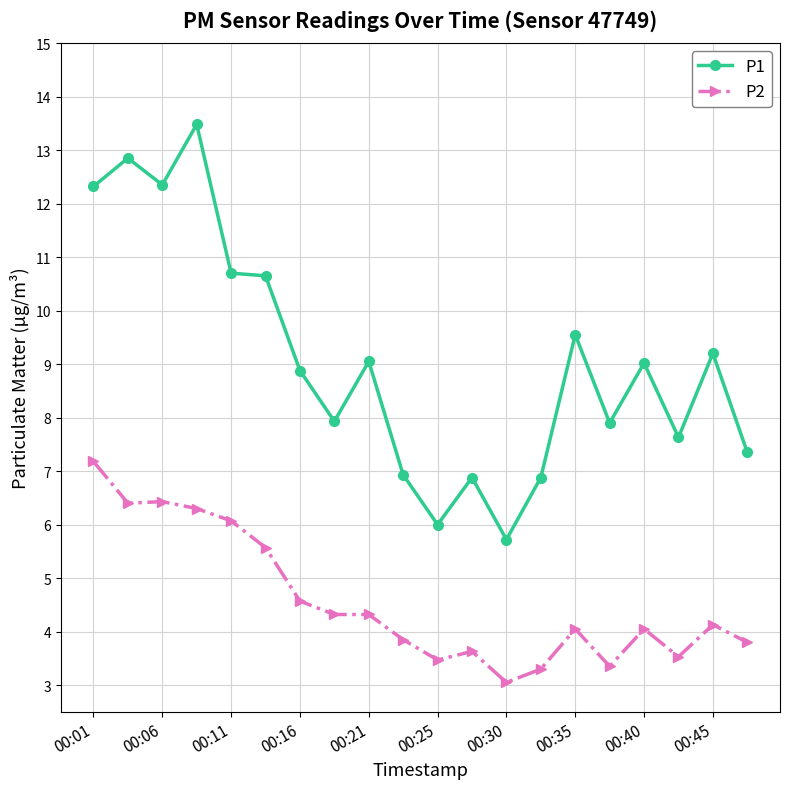

Which series has the largest total across all categories?

P1